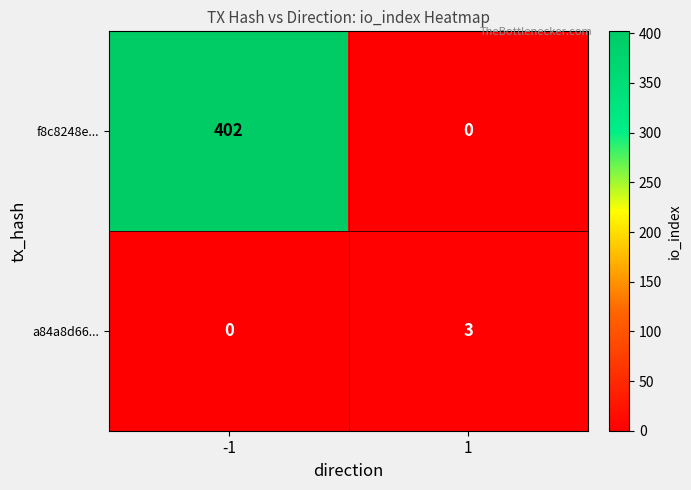

Reading left to right, transcribe all the data shown in this chart.

f8c8248e...: -1=402	1=0
a84a8d66...: -1=0	1=3